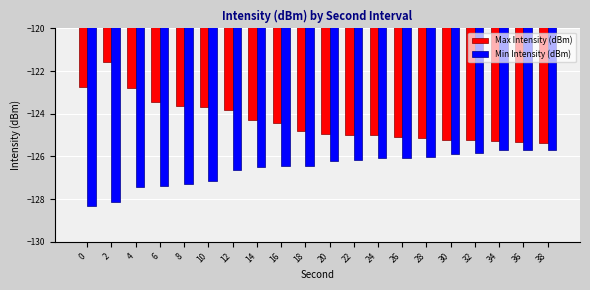

Which category has the highest value across all series?

2